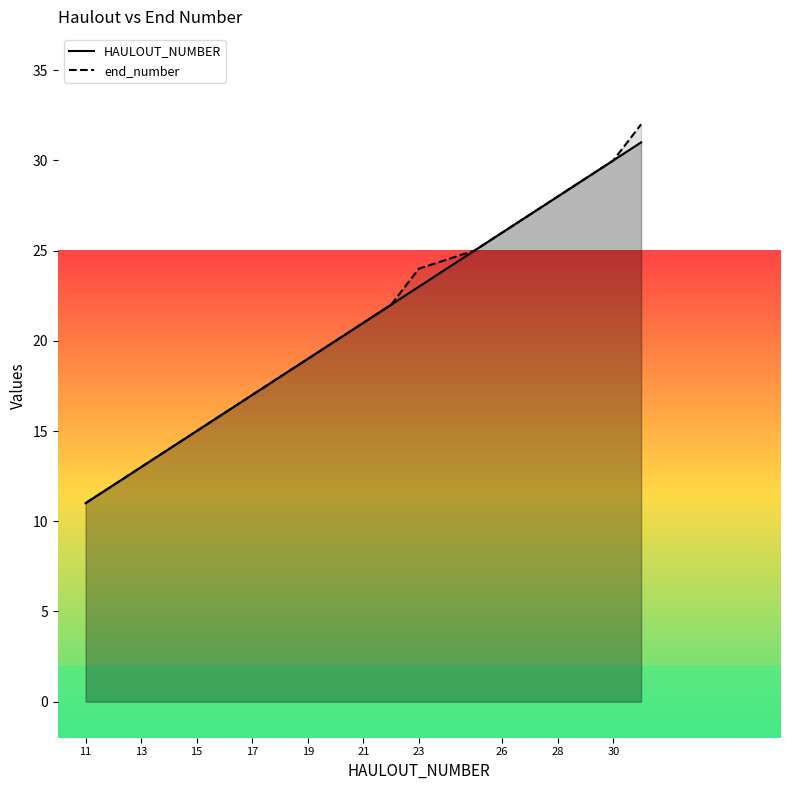

True or false: HAULOUT_NUMBER and end_number intersect in this chart.

False